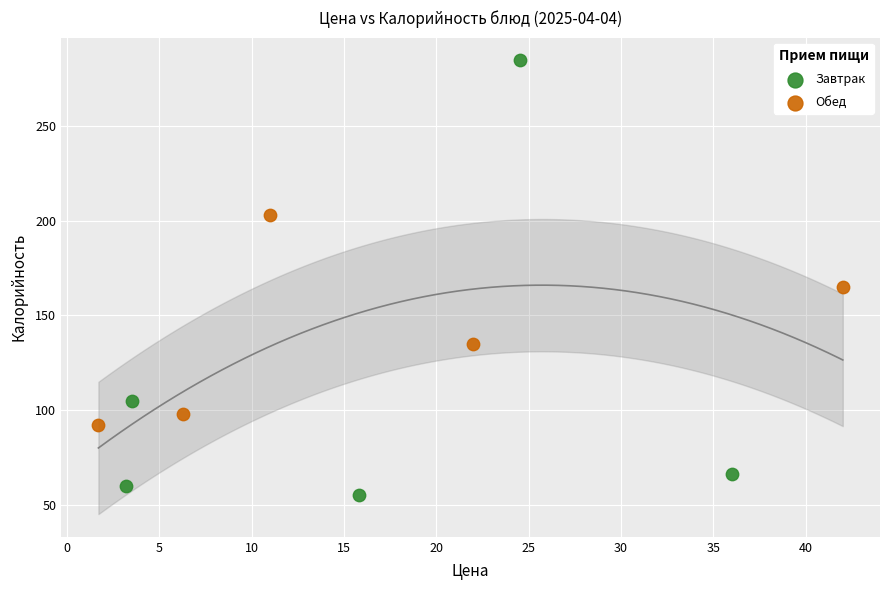

What are all the series names shown in the legend?

Завтрак, Обед